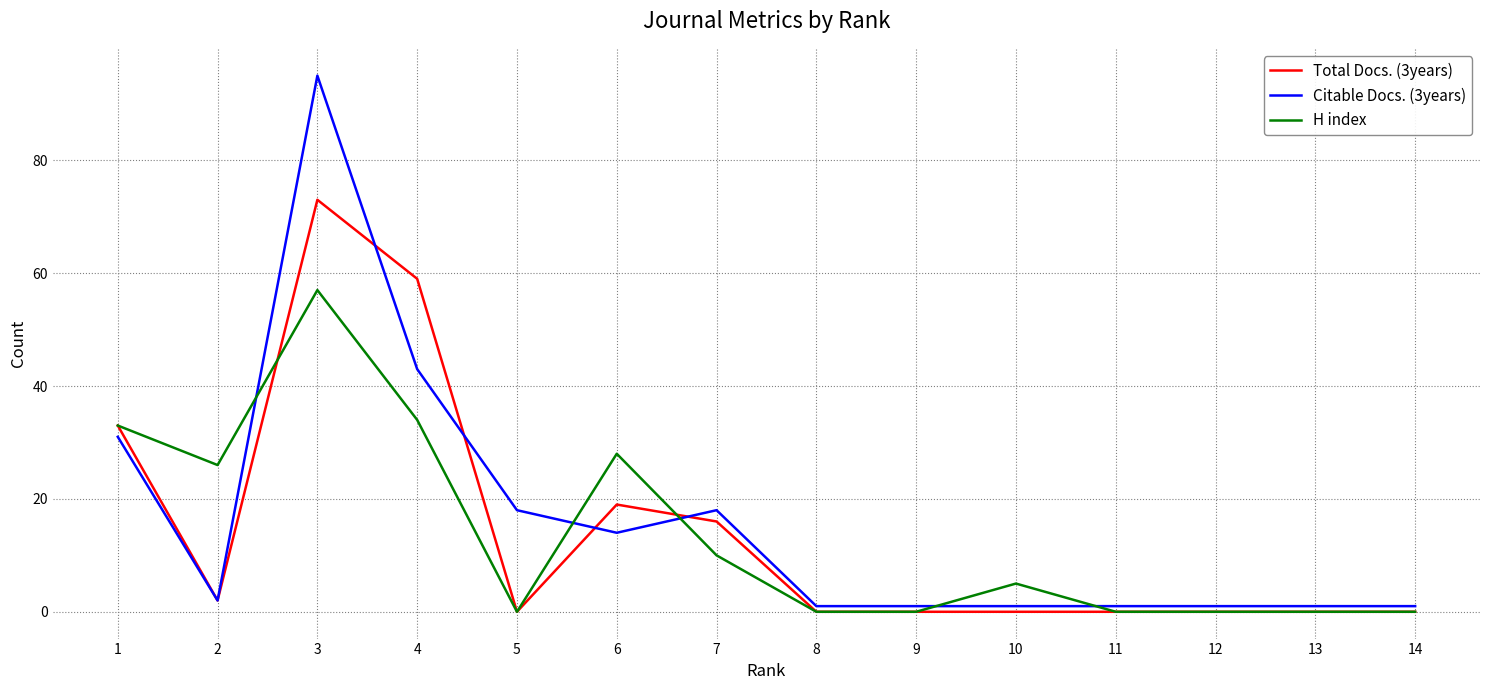

At how many categories does at least one series exceed 10?

7